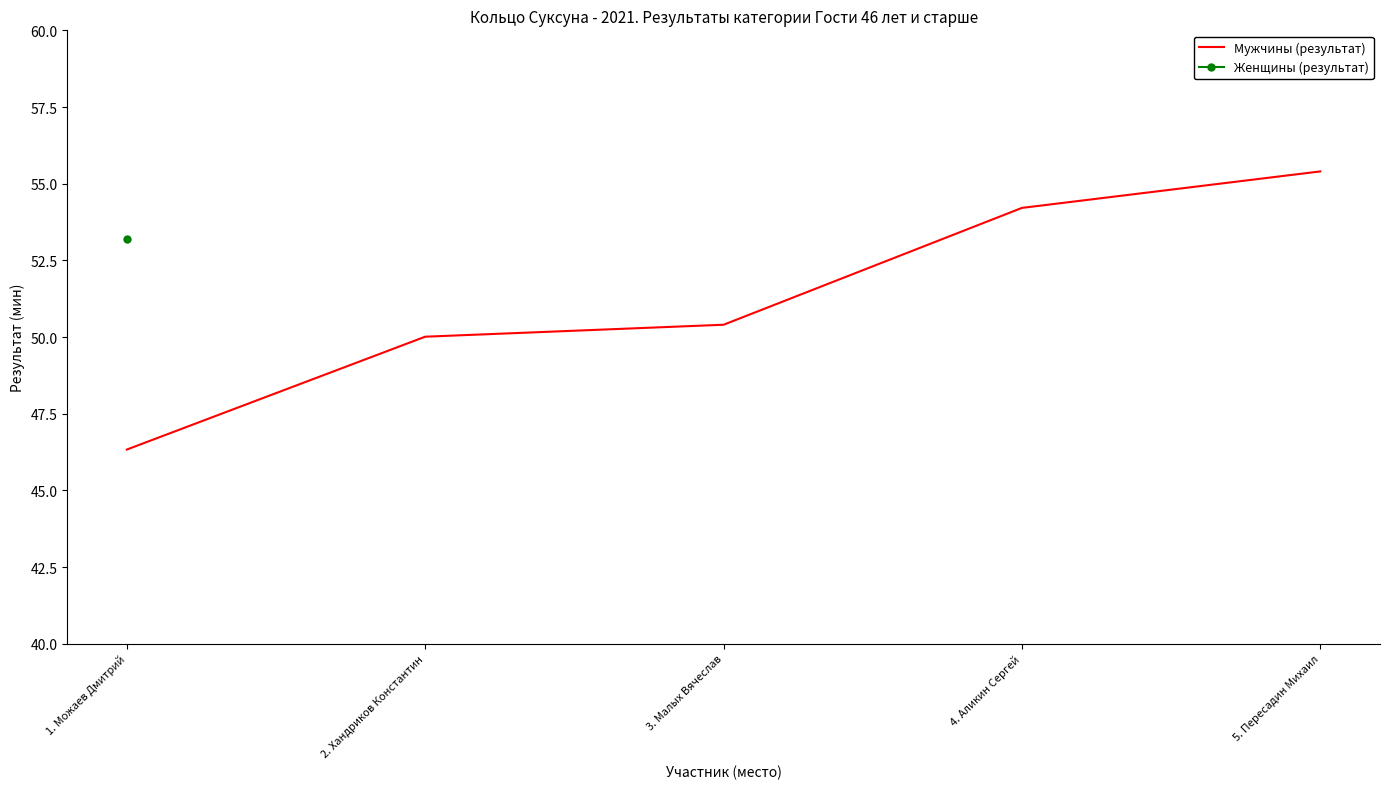

How many lines are shown in the chart?

1